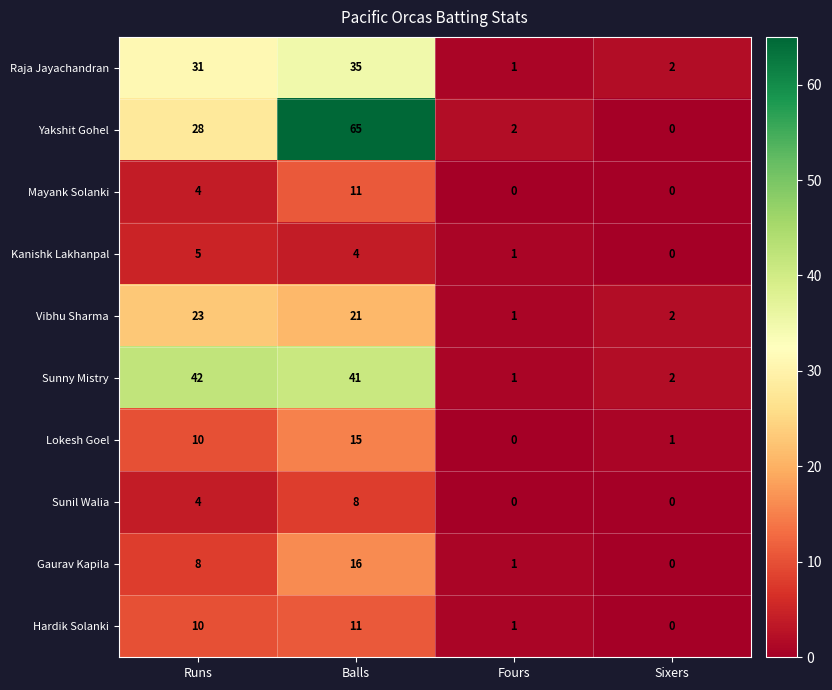

What is the maximum value for Gaurav Kapila?

16